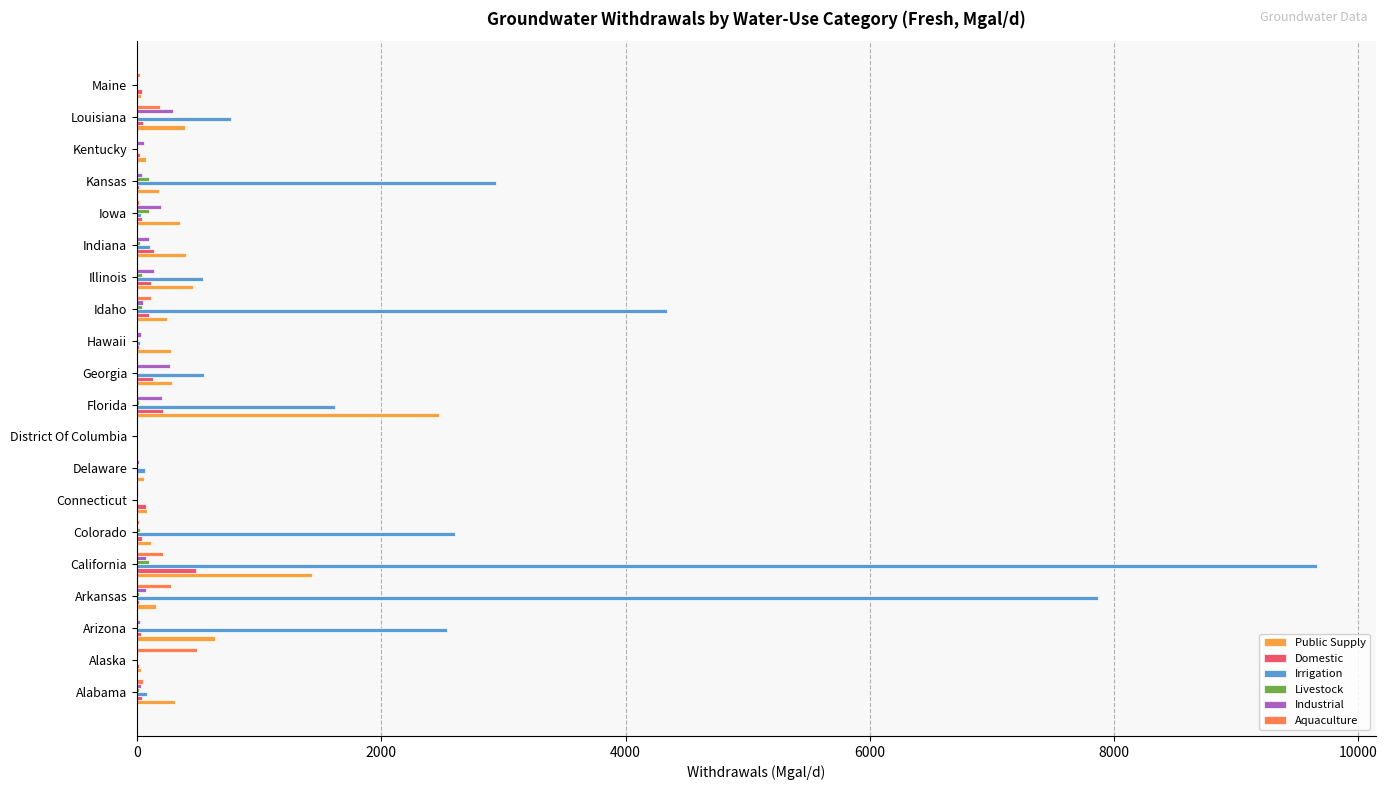

What is the value of the Domestic bar at the 20th from the left?

38.2